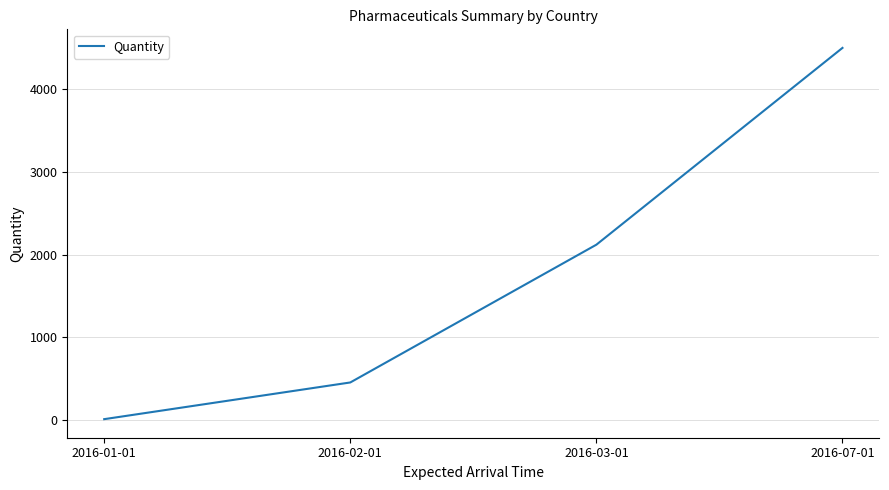

Which label corresponds to the smallest value in the chart?

2016-01-01